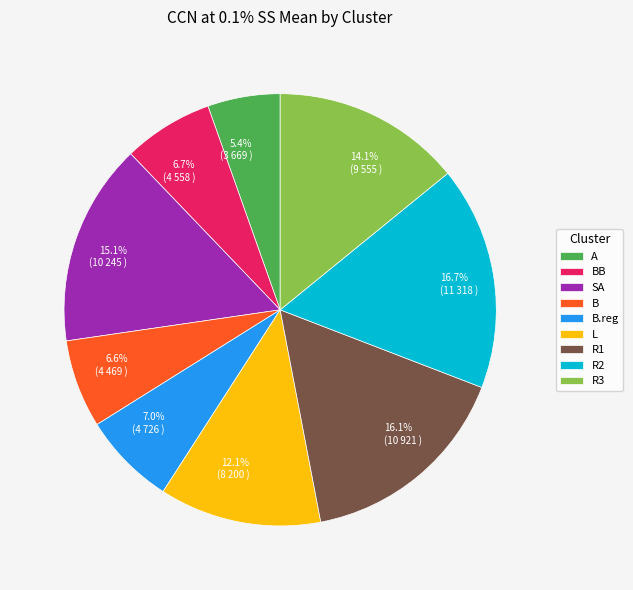

How many slices are in this pie chart?

9